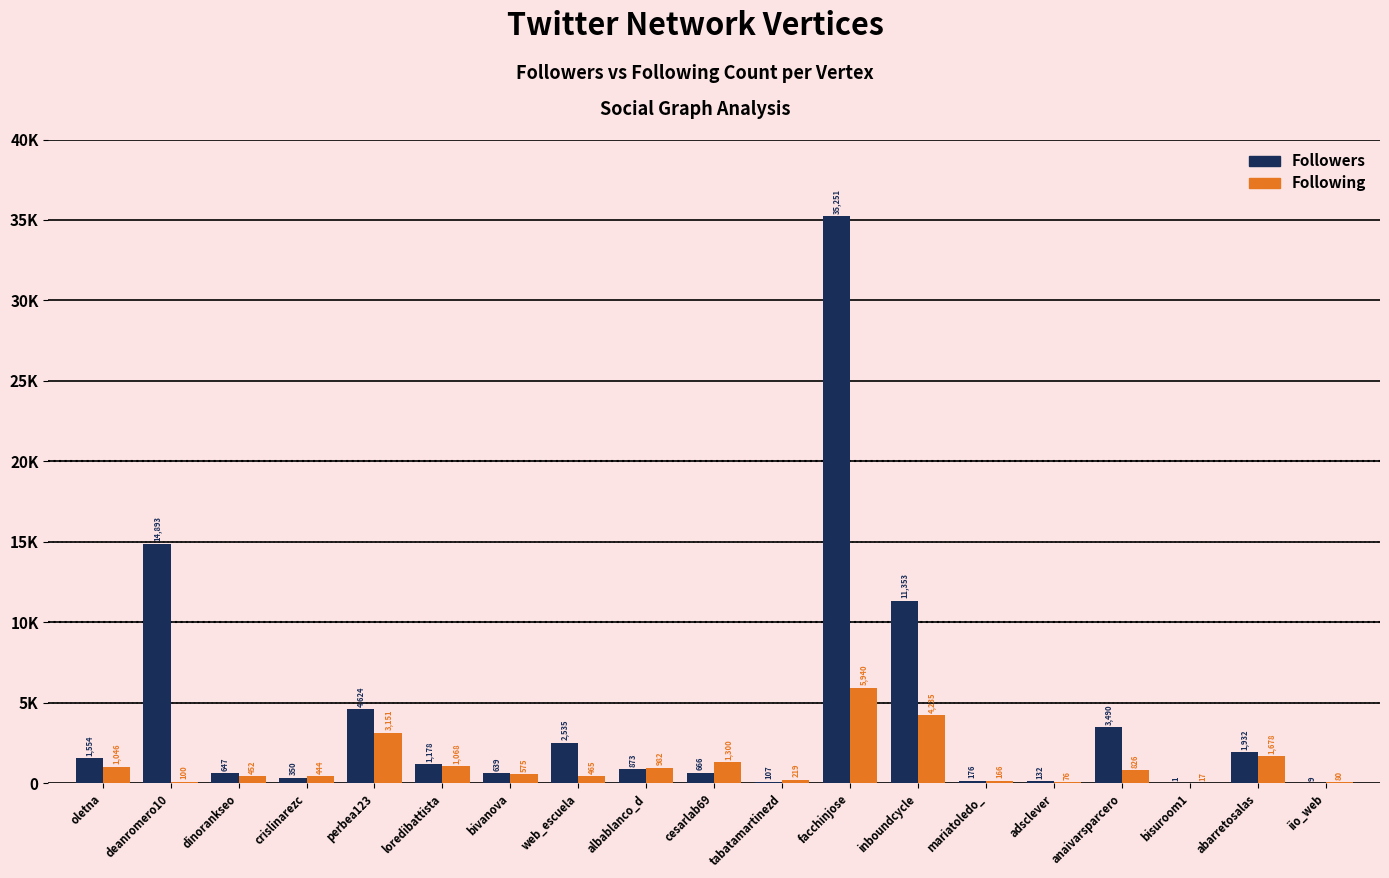

The value of Following at anaivarsparcero is 826. True or false?

True